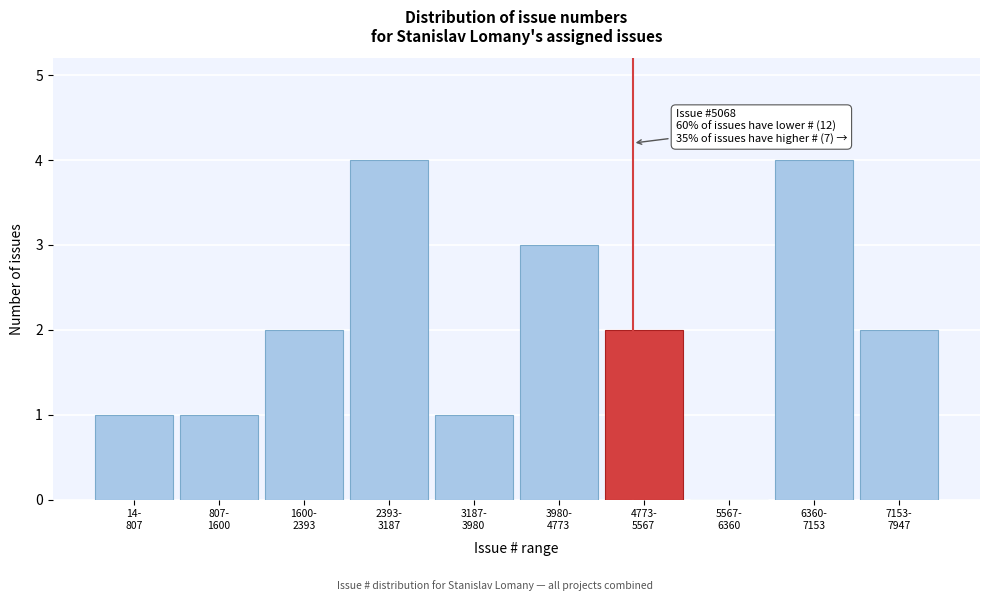

What is the greatest value displayed?

4